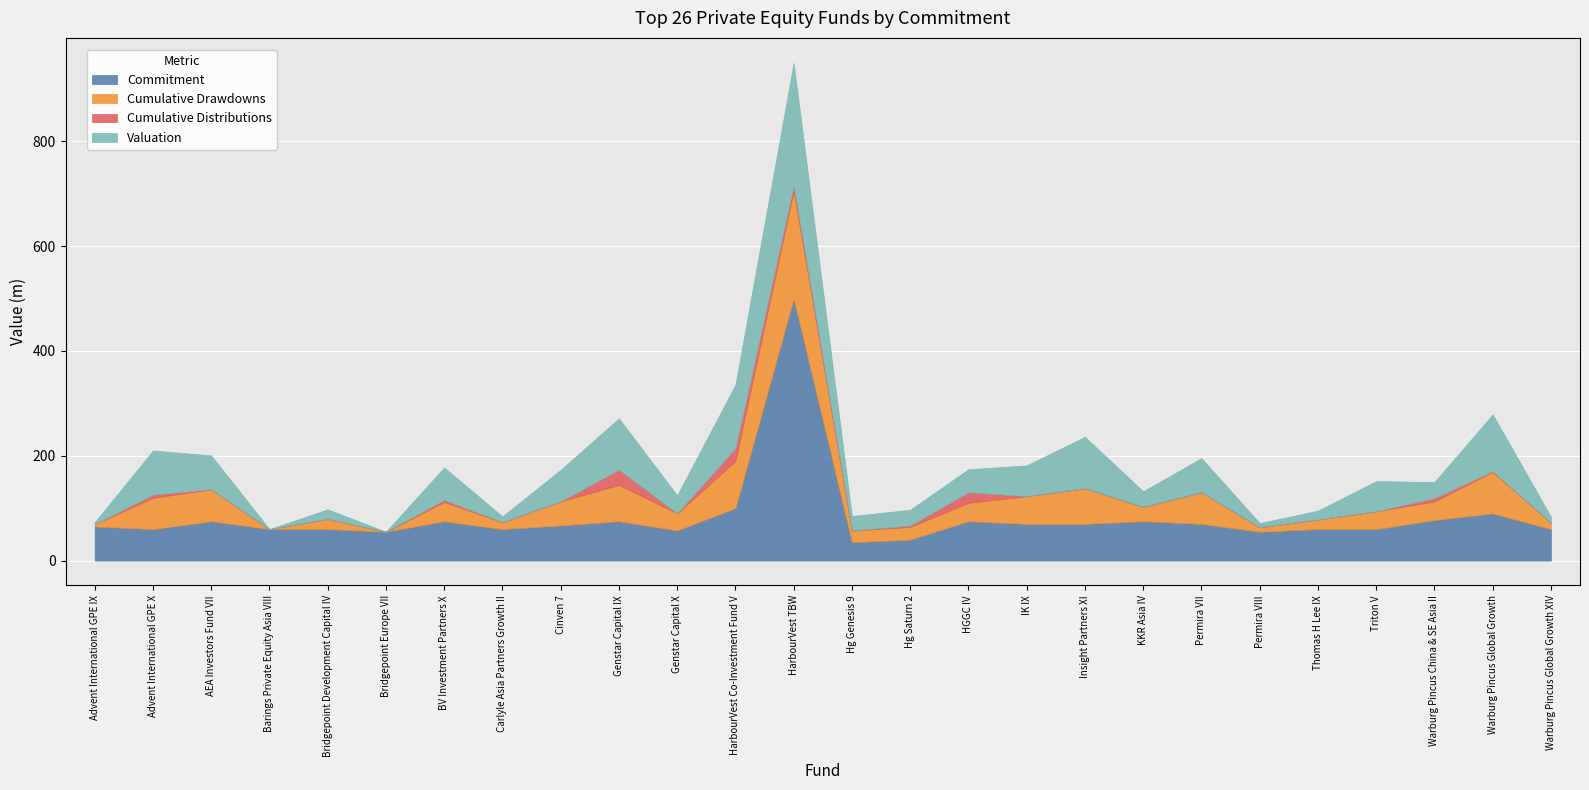

At which label does Cumulative Drawdowns first exceed 35?

Advent International GPE X